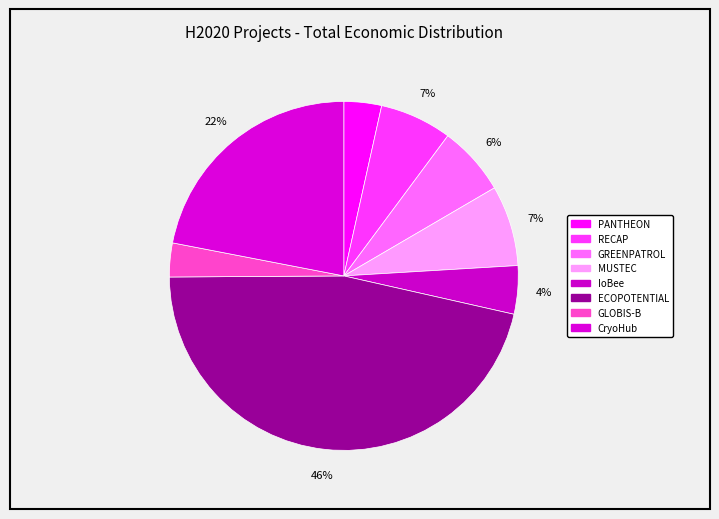

How many segments does this pie chart have?

8